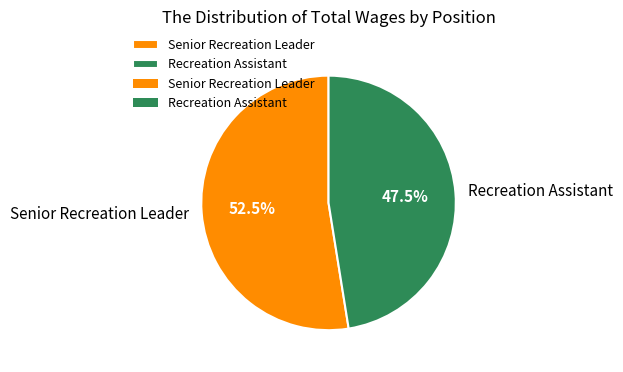

Which category has the smallest portion of the pie?

Recreation Assistant